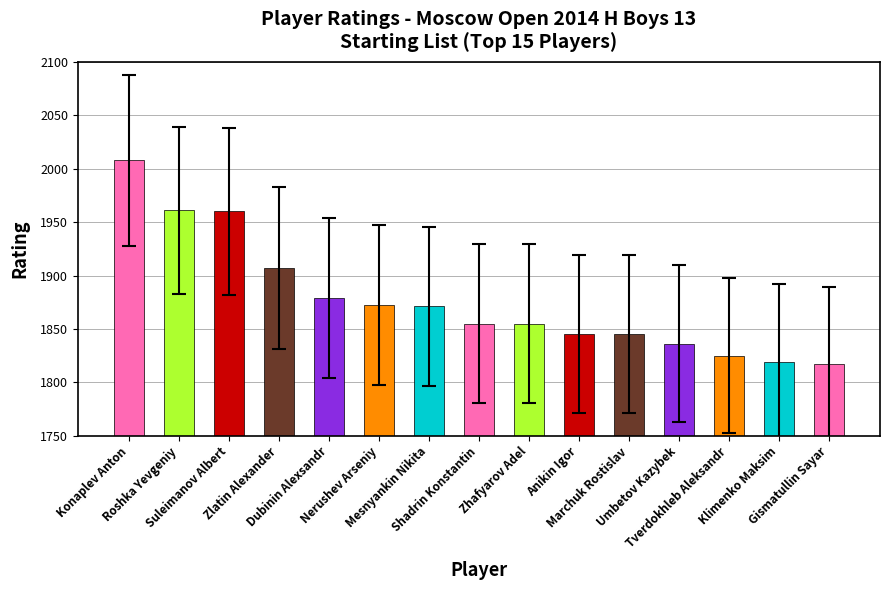

What is the change in value from Umbetov Kazybek to Klimenko Maksim?

-17